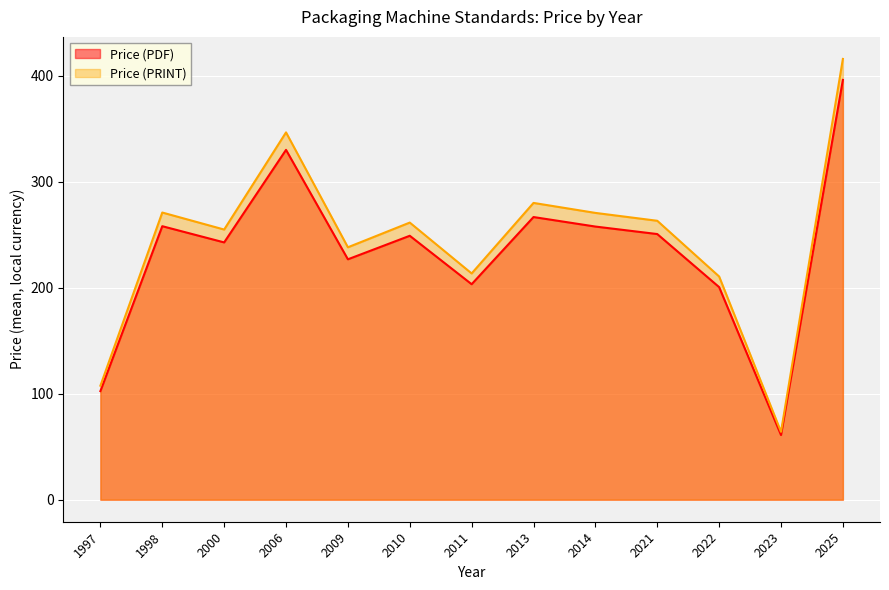

What is the lowest value of the Price (PRINT) series?

61.0